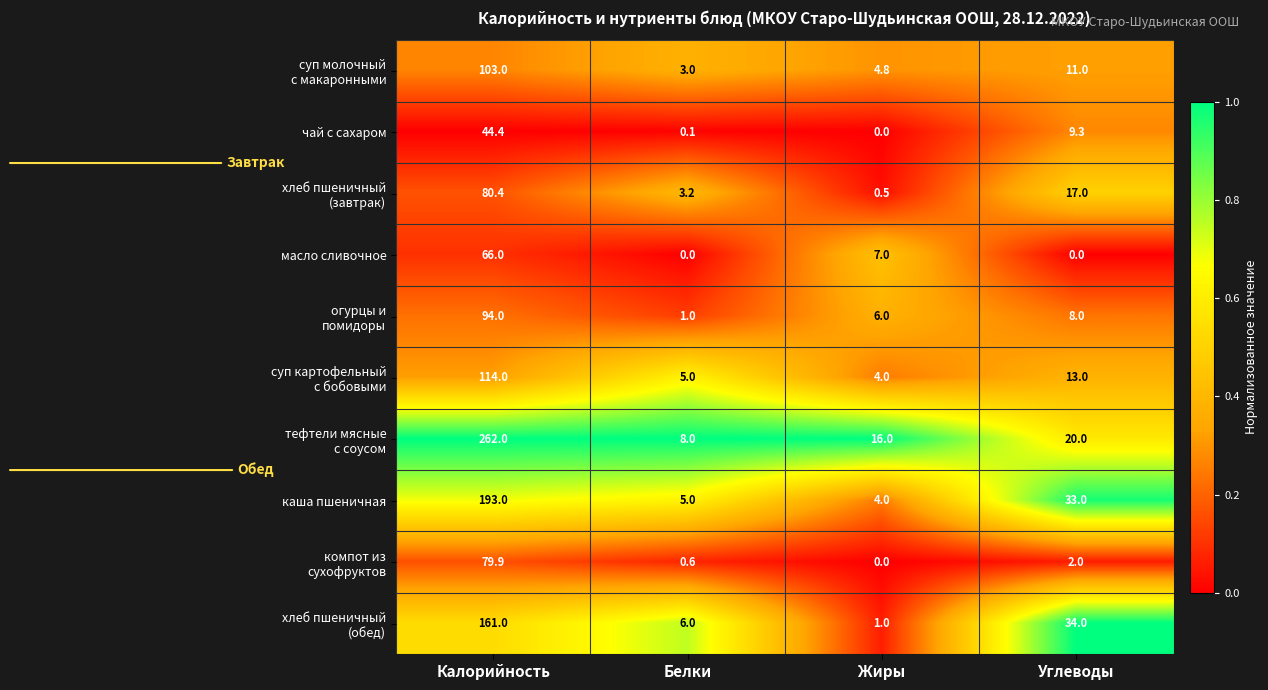

What value does the масло сливочное series have at Жиры?

7.0